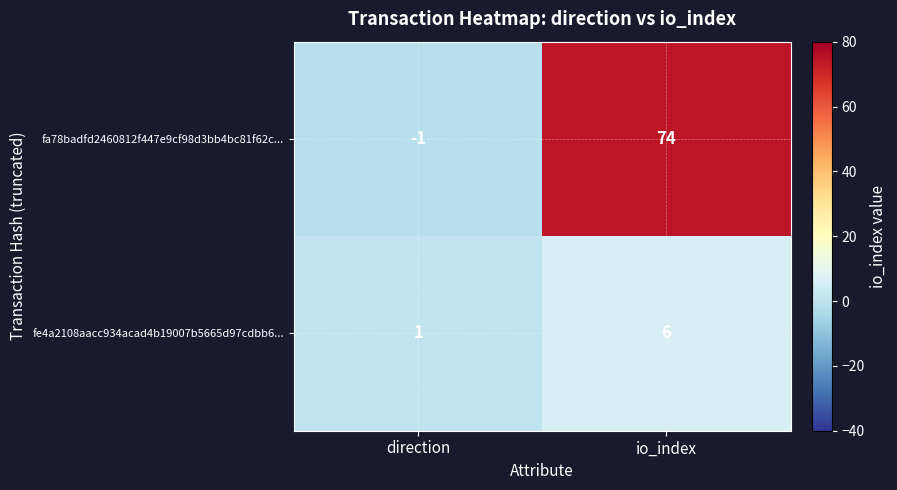

Reading left to right, what are all the values shown in this chart?

fa78badfd2460812f447e9cf98d3bb4bc81f62c...: direction=-1	io_index=74
fe4a2108aacc934acad4b19007b5665d97cdbb6...: direction=1	io_index=6